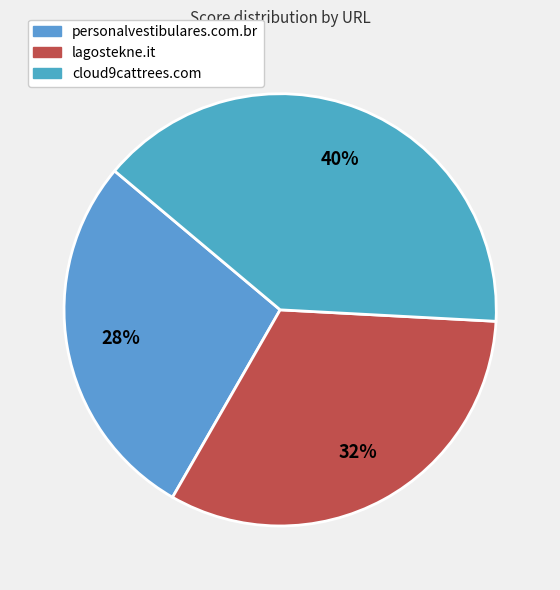

Which slice is the largest?

cloud9cattrees.com